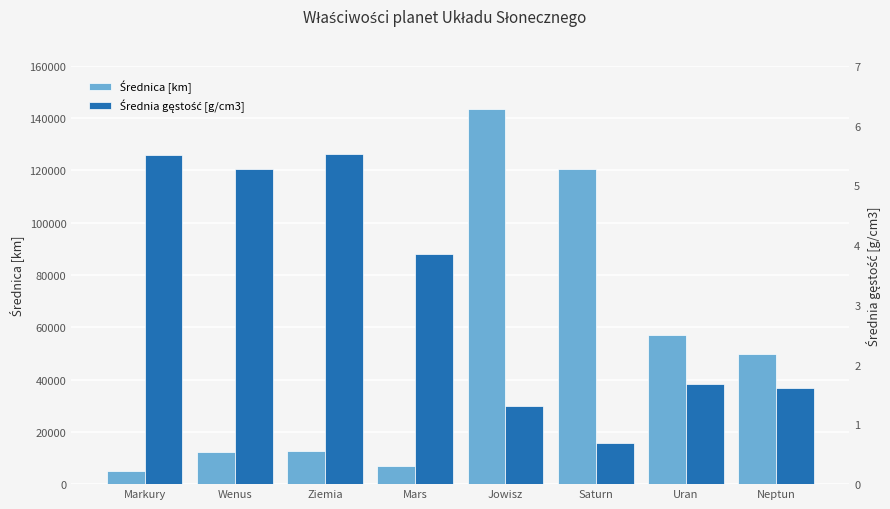

Read the Średnica [km] value at Neptun.

49670.0